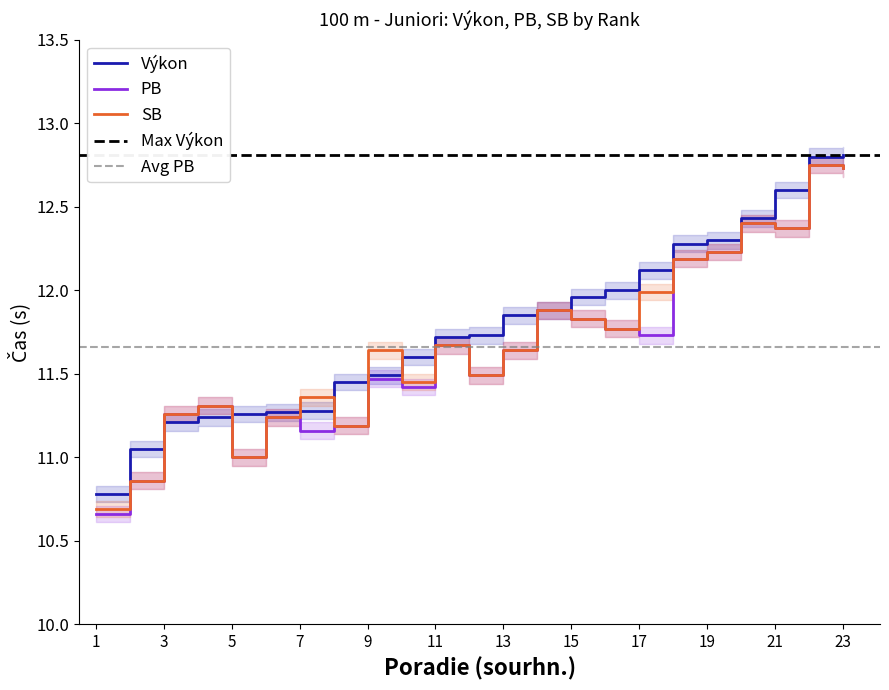

True or false: SB and PB cross at least once.

False